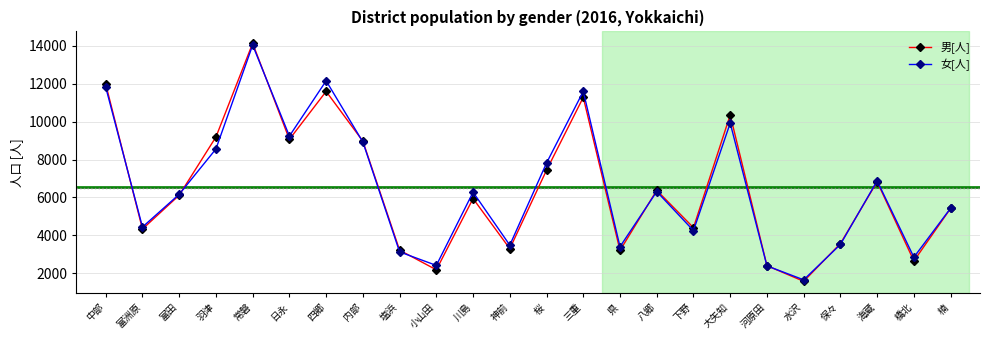

Read the 女[人] value at 県, to the nearest 50.

3400